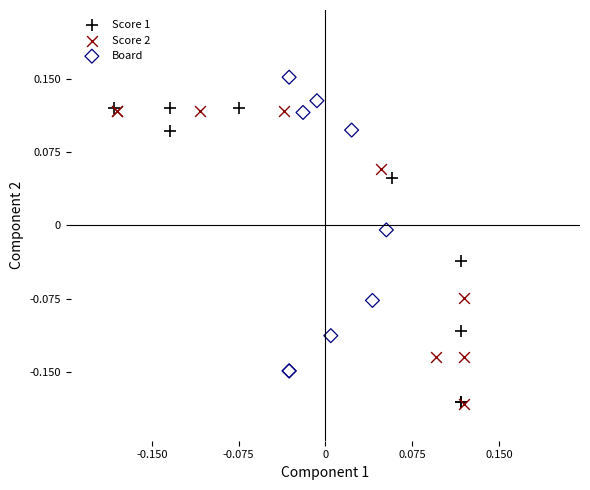

Which series reaches the maximum Y coordinate?

Board